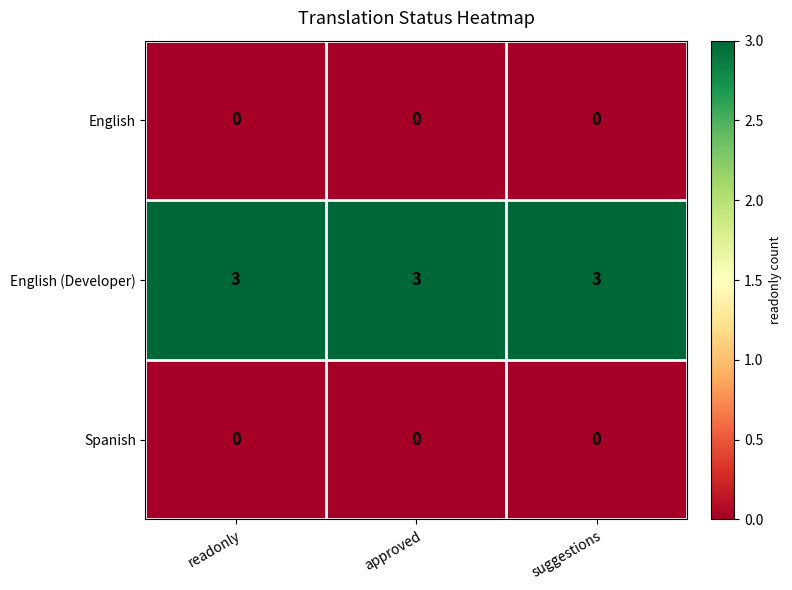

What is the greatest value displayed?

3